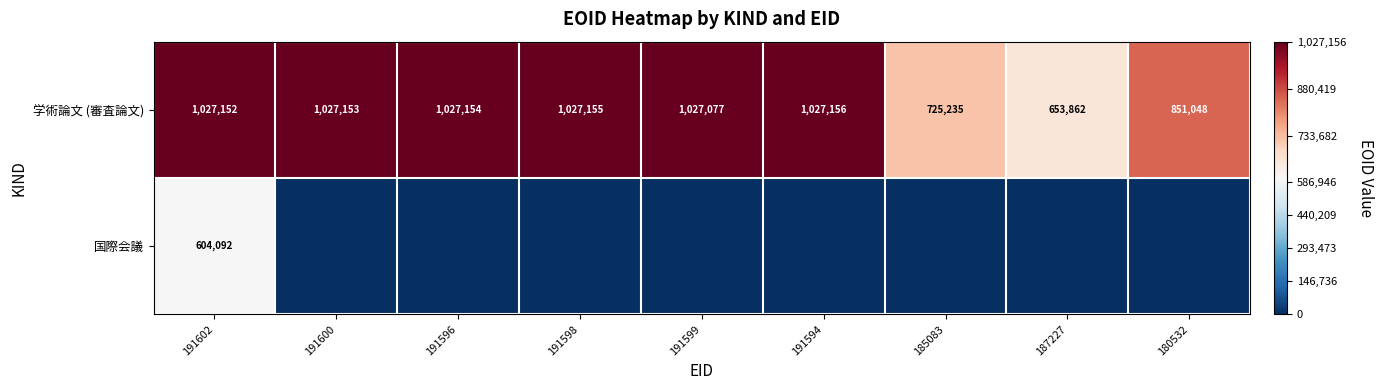

What is the average value of the 学術論文 (審査論文) series?

932555